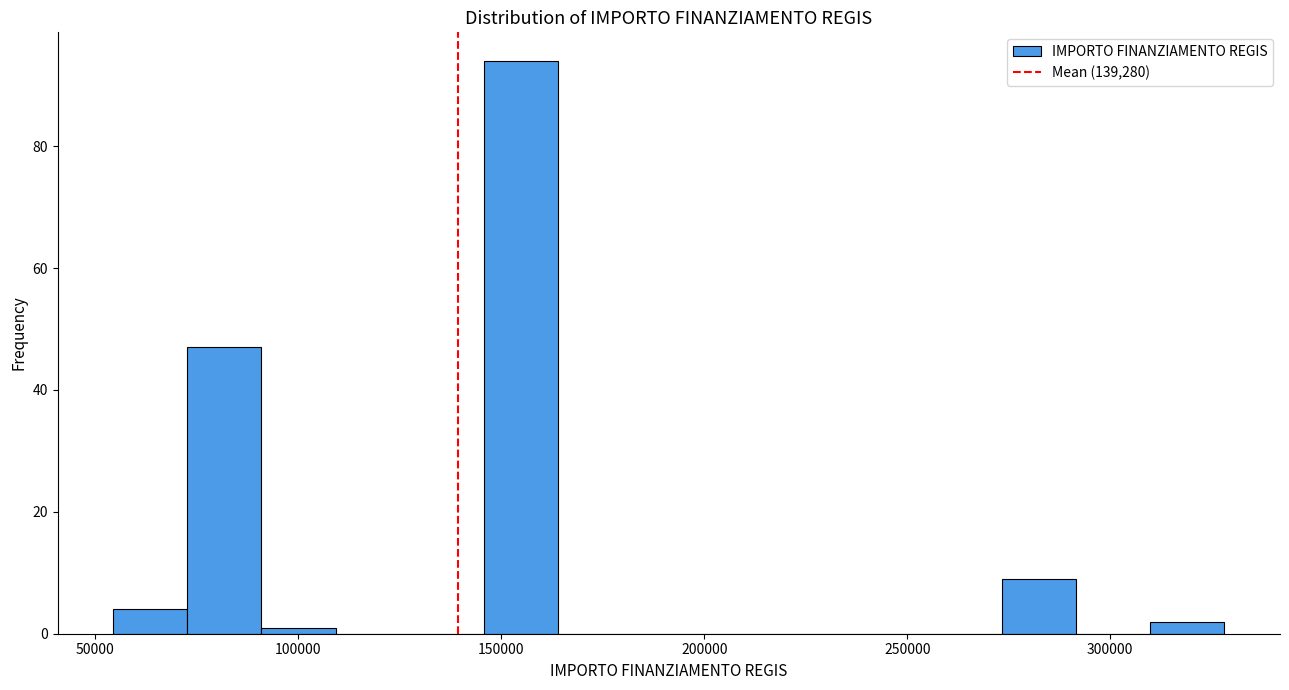

Around what value on the x-axis is the tallest bar? Give the approximate position of its centre, as read against the axis.

155000